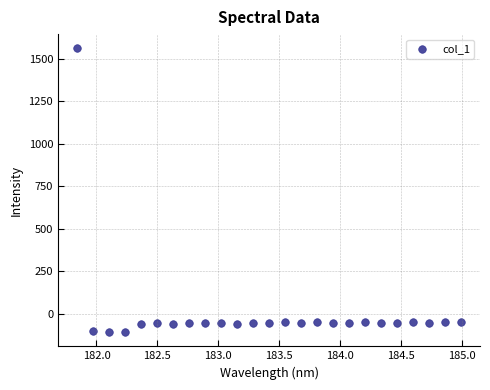

What is the range of Y values (max minus min)?

1668.7